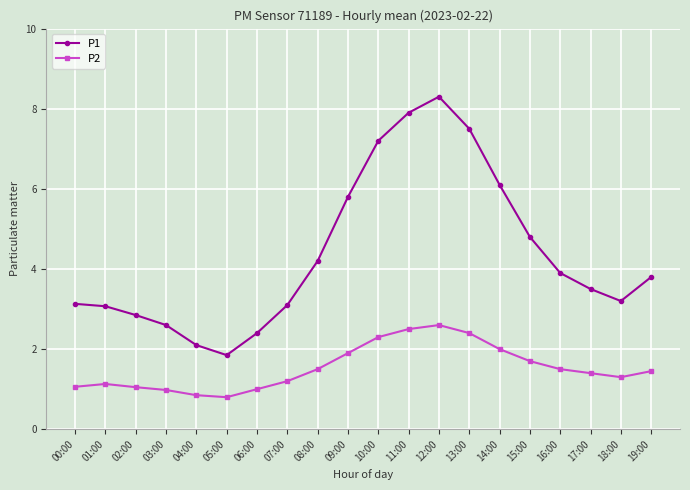

Does the chart display data point markers on the line(s)?

Yes